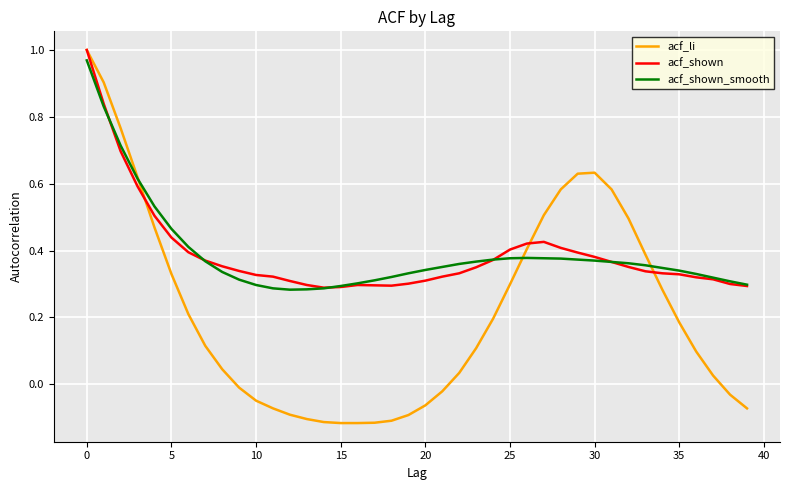

Which series has the widest spread of values?

acf_li